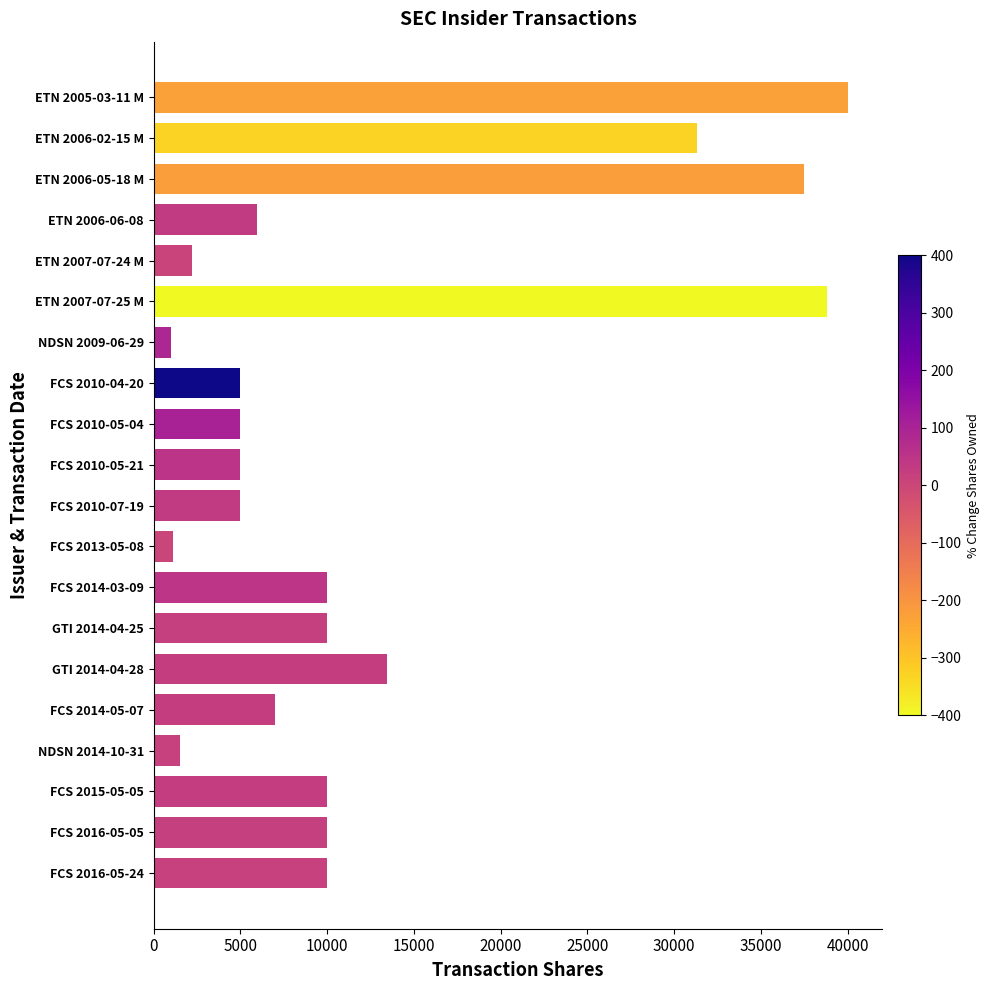

At which label is the value closest to 20500?

GTI 2014-04-28